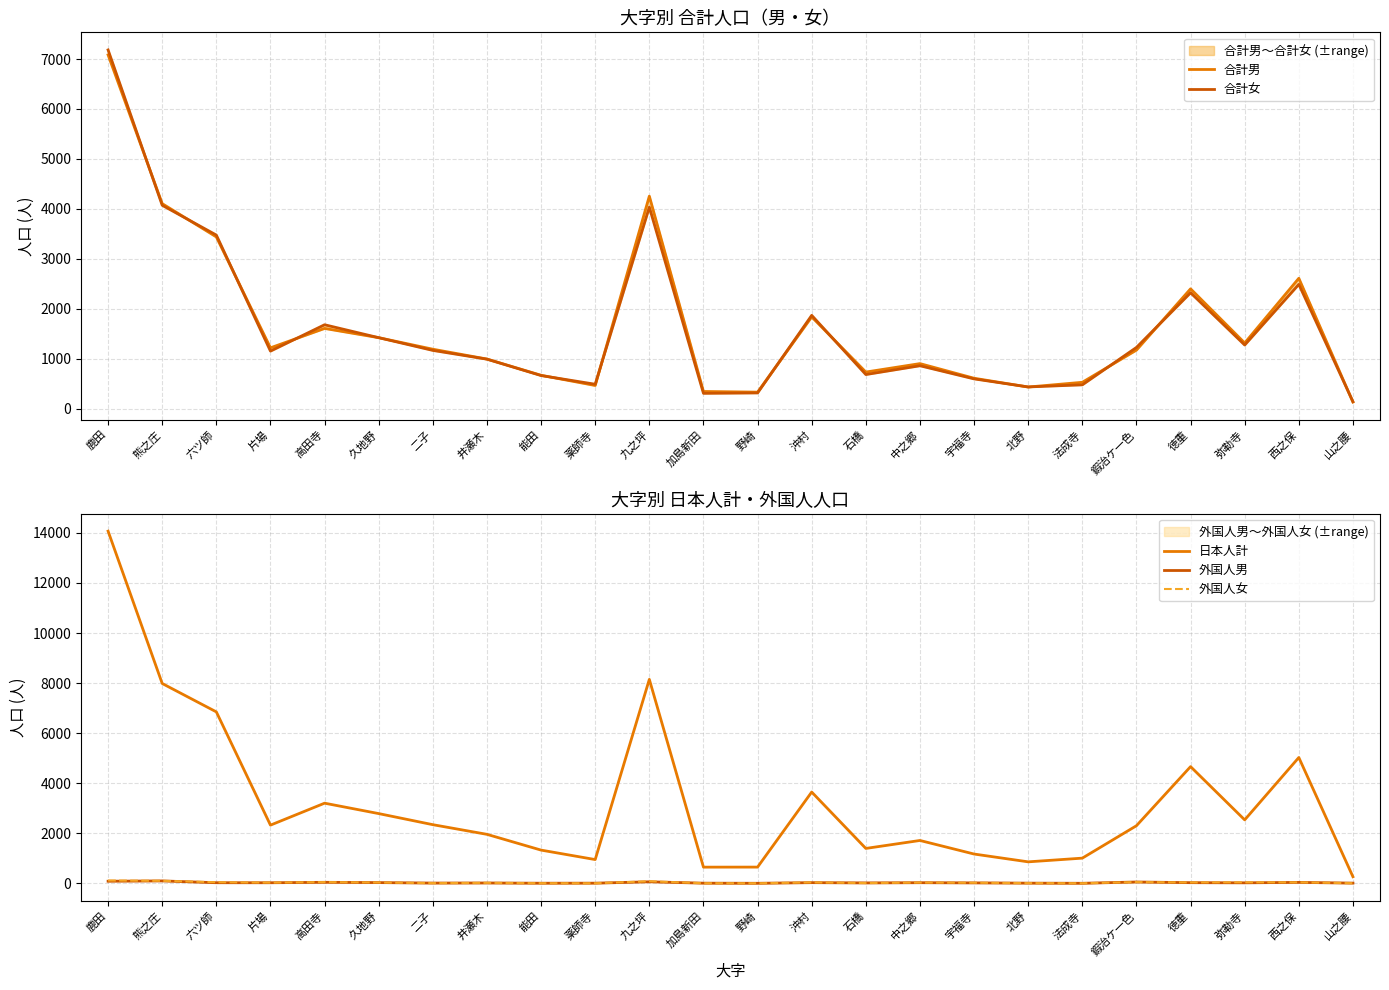

Which series changed the most between 石橋 and 法成寺?

日本人計